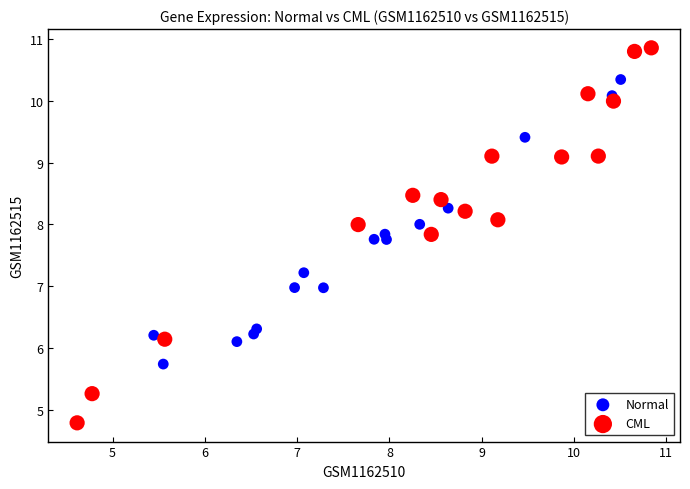

Which series has the largest Y range (max minus min)?

CML